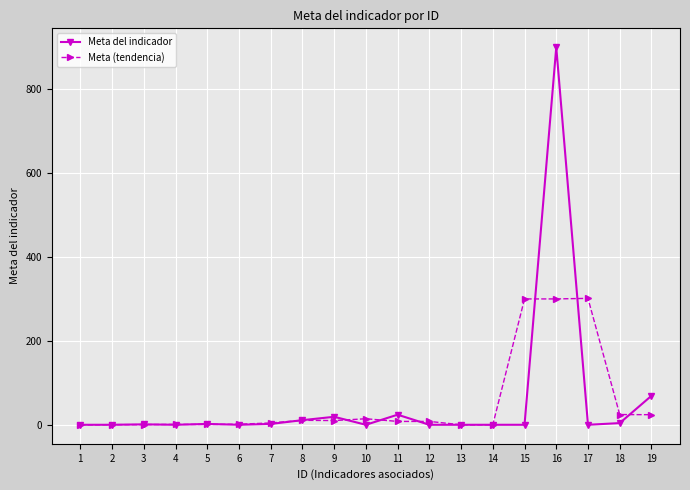

After their last crossing, which series has the higher values: Meta del indicador or Meta (tendencia)?

Meta del indicador